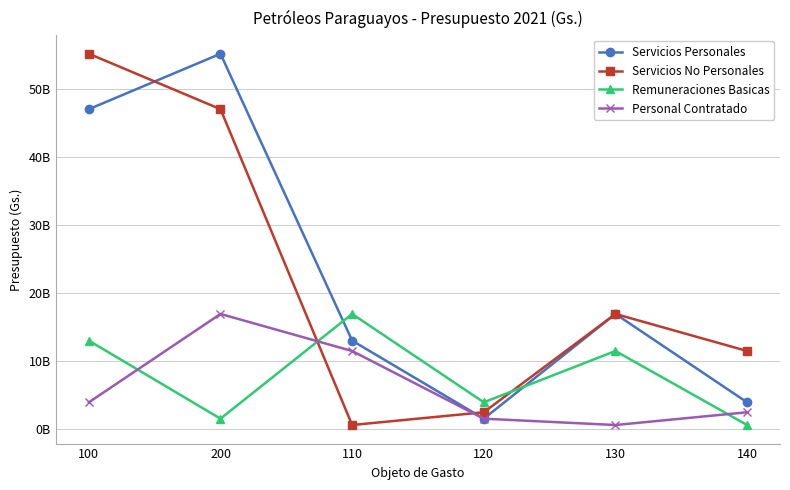

Does the chart have visible grid lines?

Yes